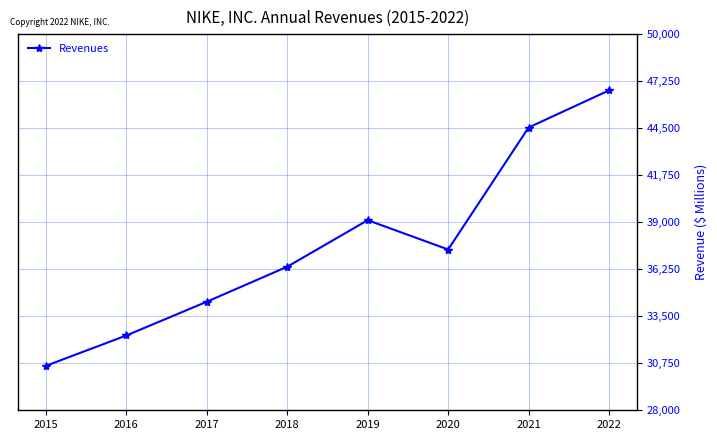

Read the value at 2018, to the nearest 50.

36400